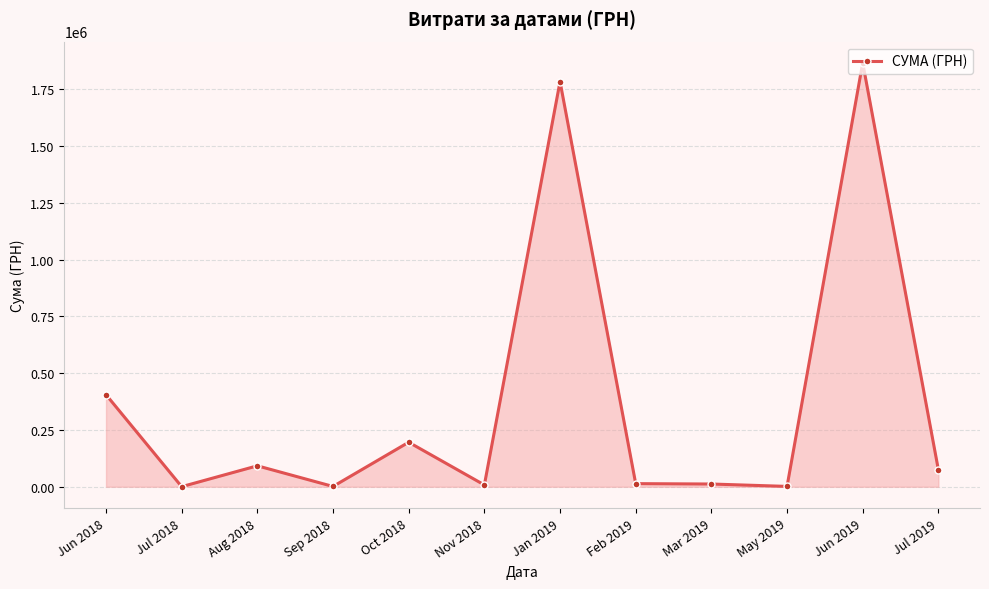

What is the difference between the second highest and second lowest values?

1782355.7